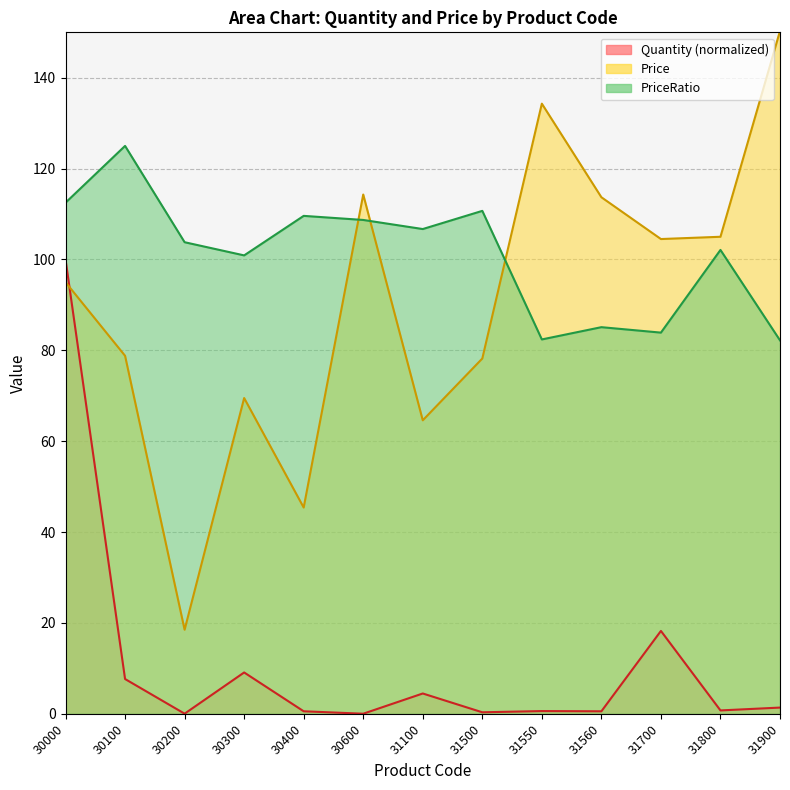

Between 30000 and 30400, which series saw the biggest shift?

Quantity